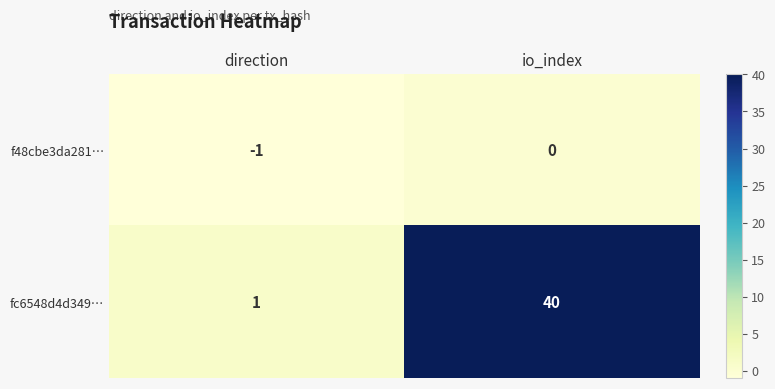

Reading right to left, extract all data points from this chart.

f48cbe3da281…: io_index=0	direction=-1
fc6548d4d349…: io_index=40	direction=1